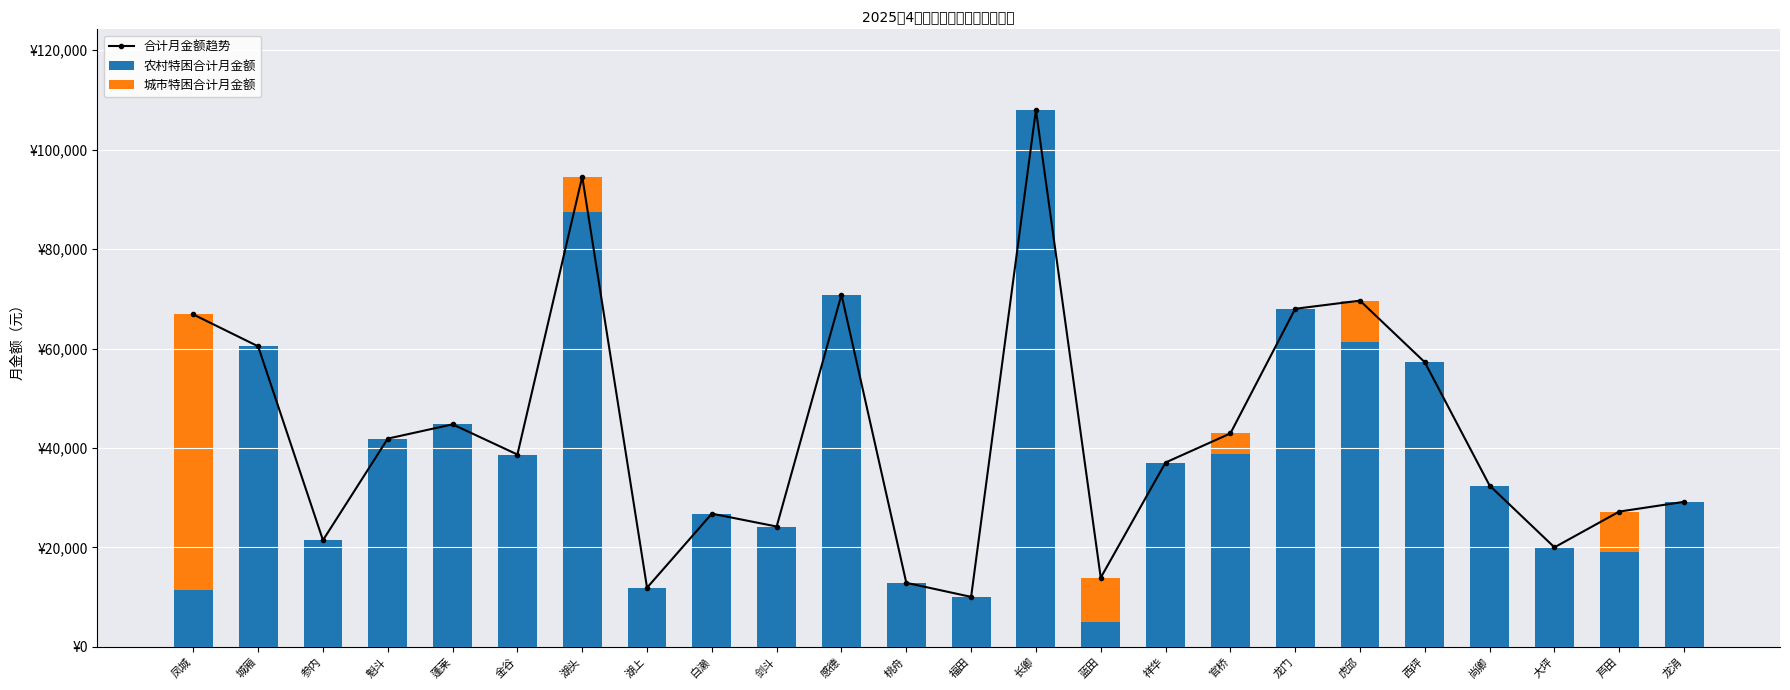

What is the difference between the highest and lowest values at 城厢?

60438